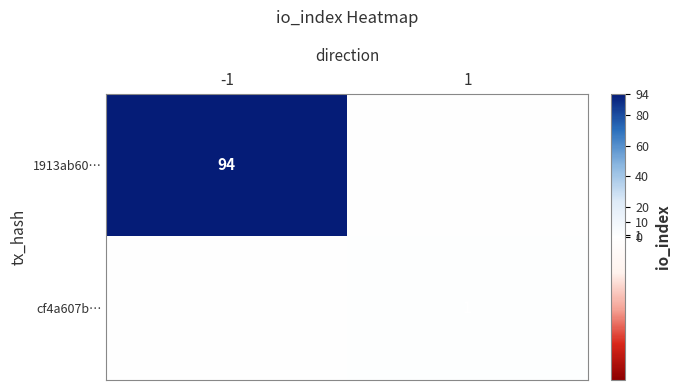

Is the value of 1913ab60… at -1 greater than the value of cf4a607b… at 1?

Yes